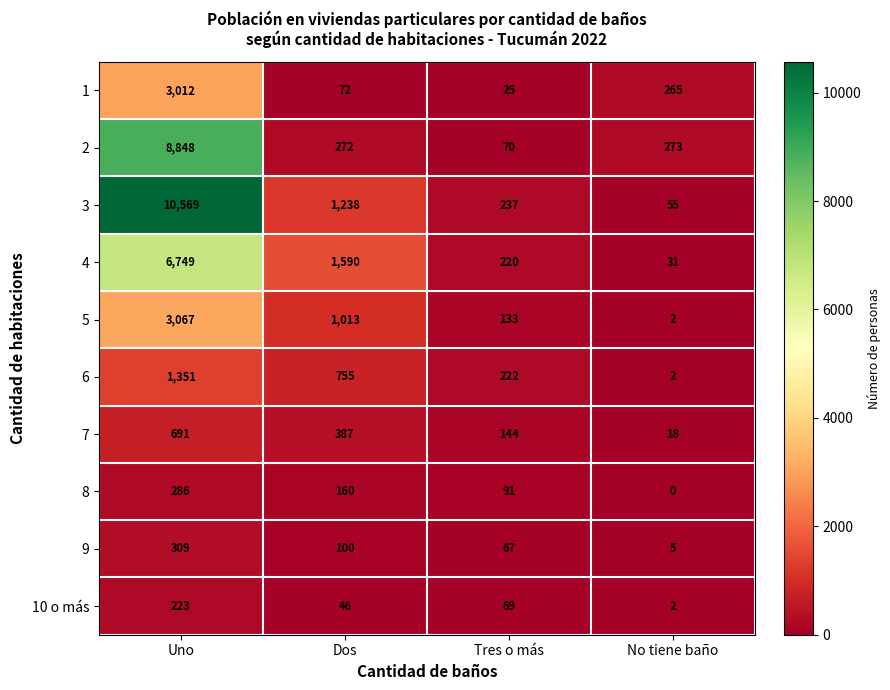

At how many categories does at least one series exceed 9214?

1